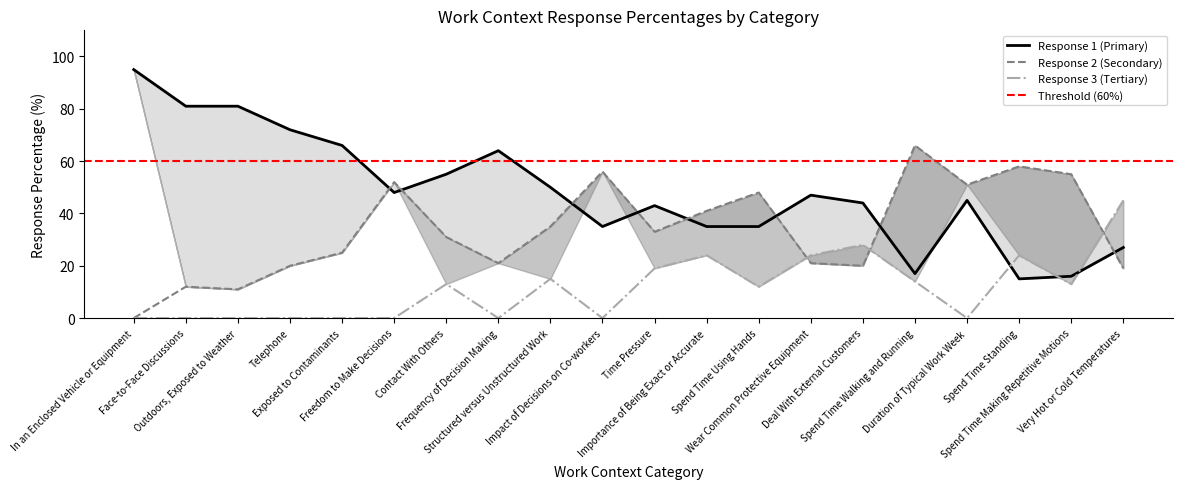

Reading right to left, extract all data points from this chart.

Response 1 Percentage: 27	16	15	45	17	44	47	35	35	43	35	50	64	55	48	66	72	81	81	95
Response 2 Percentage: 19	55	58	51	66	20	21	48	41	33	56	35	21	31	52	25	20	11	12	0
Response 3 Percentage: 45	13	24	0	14	28	24	12	24	19	0	15	0	13	0	0	0	0	0	0